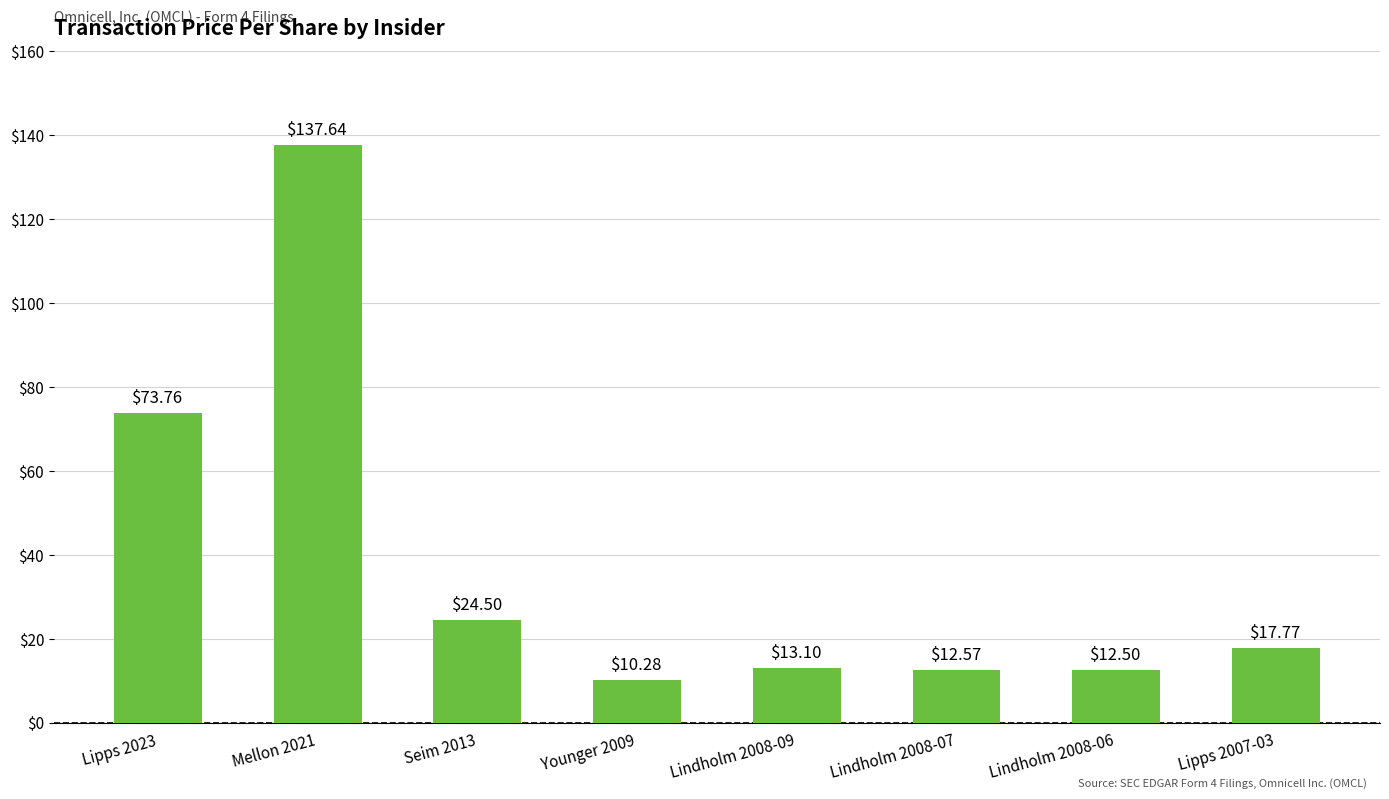

How many values are below 17?

4